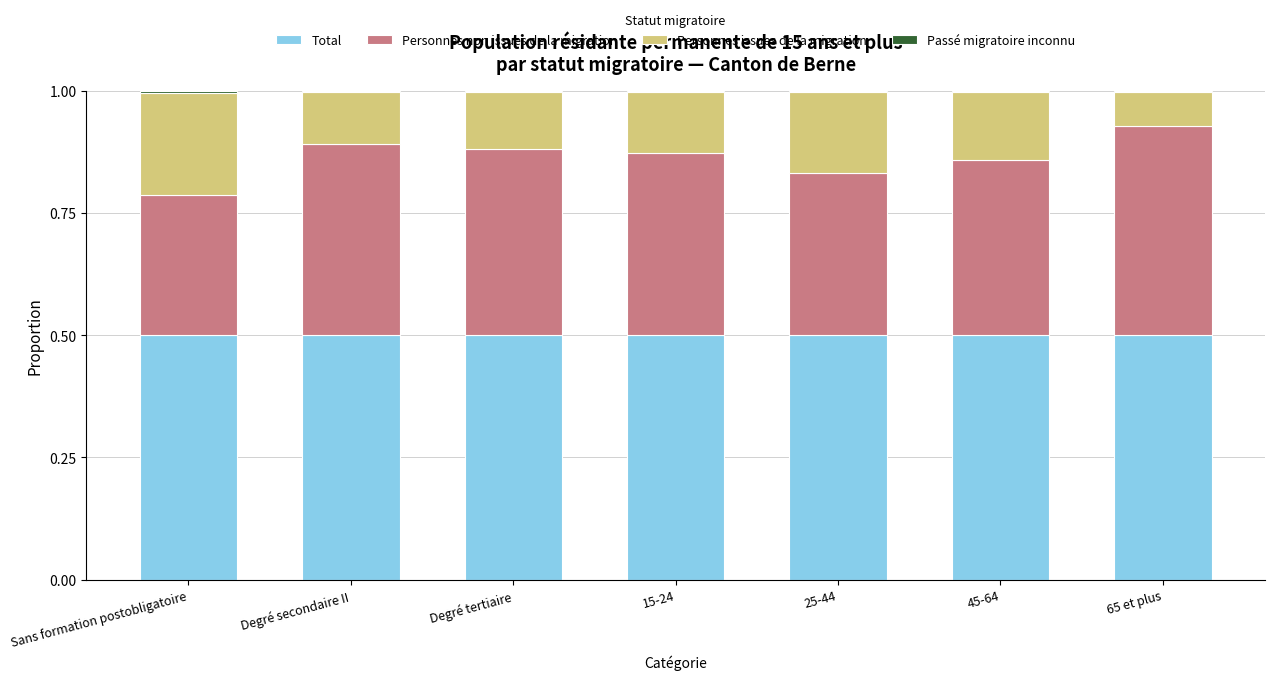

The Total series shows 0.5 at 45-64. True or false?

True